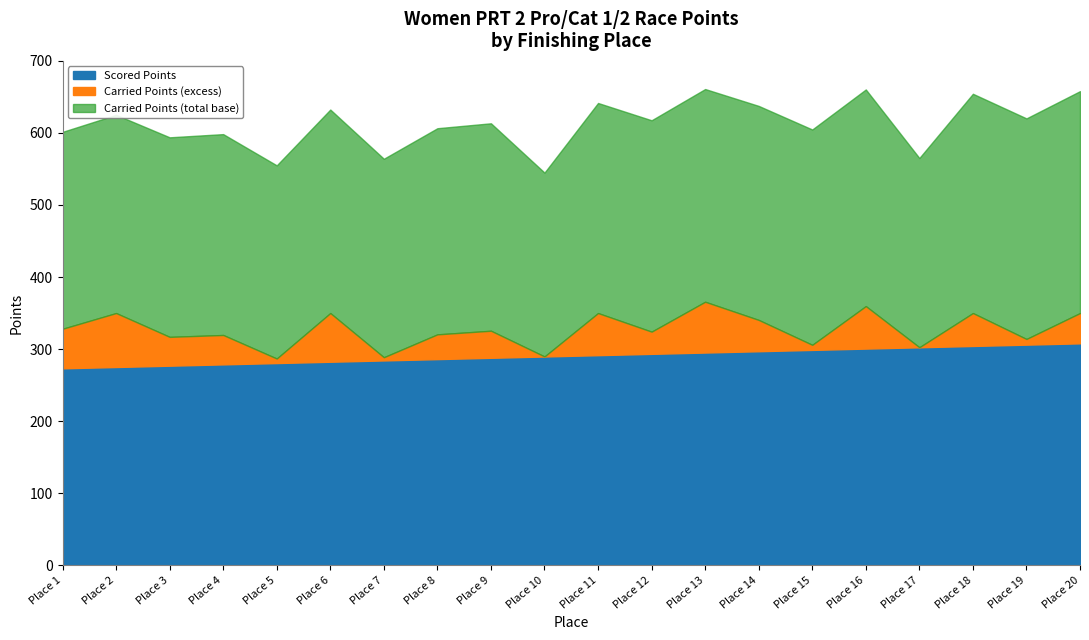

What is the sum of all Difference values?

724.9